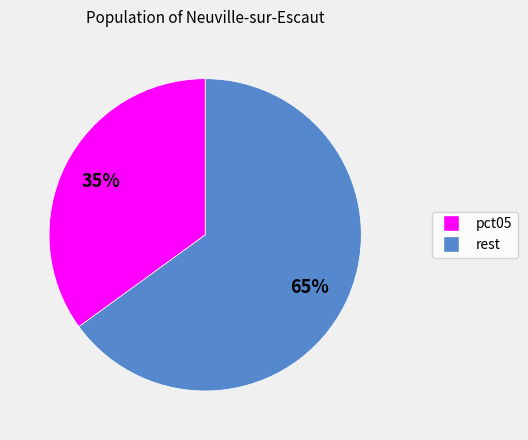

To the nearest percent, what is the average slice percentage?

50%